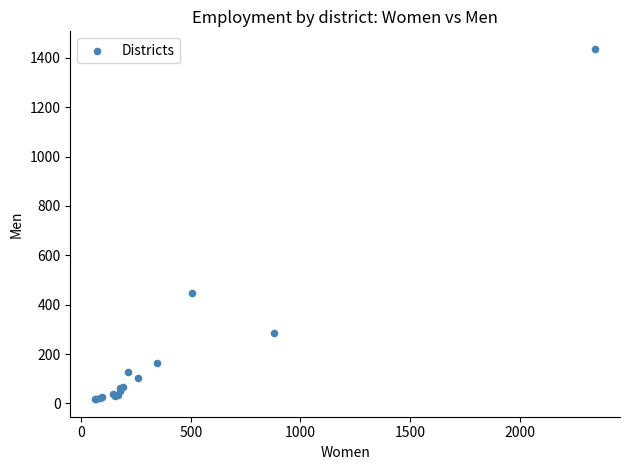

What Y value in the scatter plot is closest to 726?

448